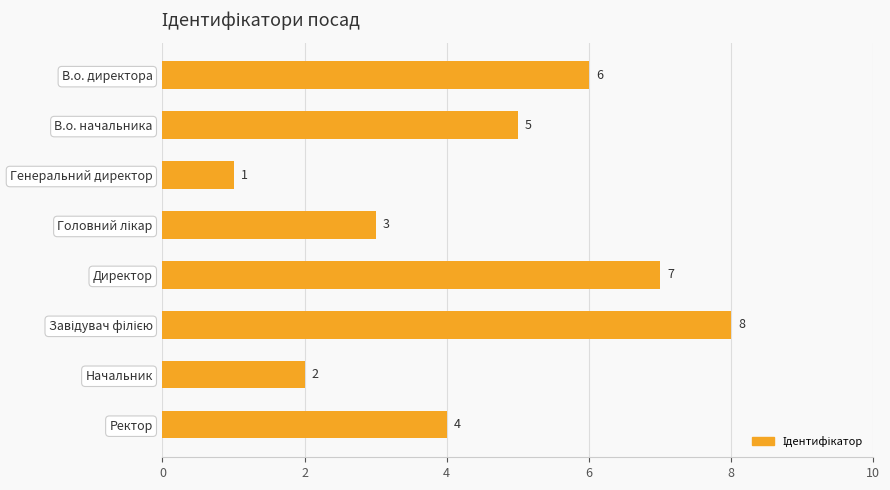

Where is the data nearest to the value 4?

Ректор